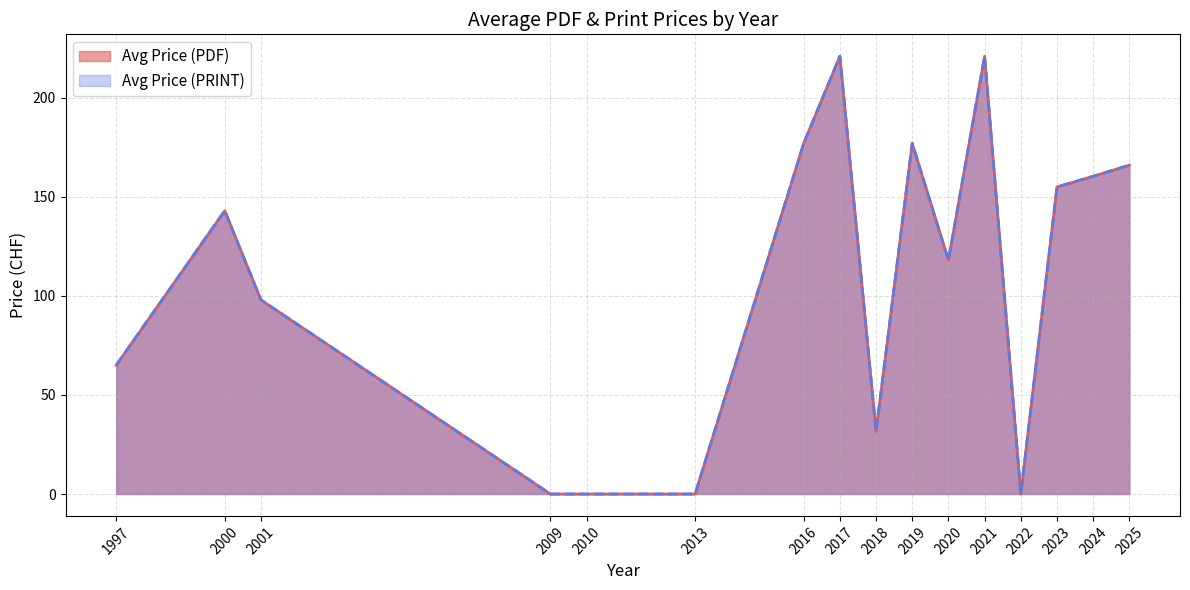

In Avg Price (PDF), how many points are higher than both neighbors (excluding endpoints)?

5